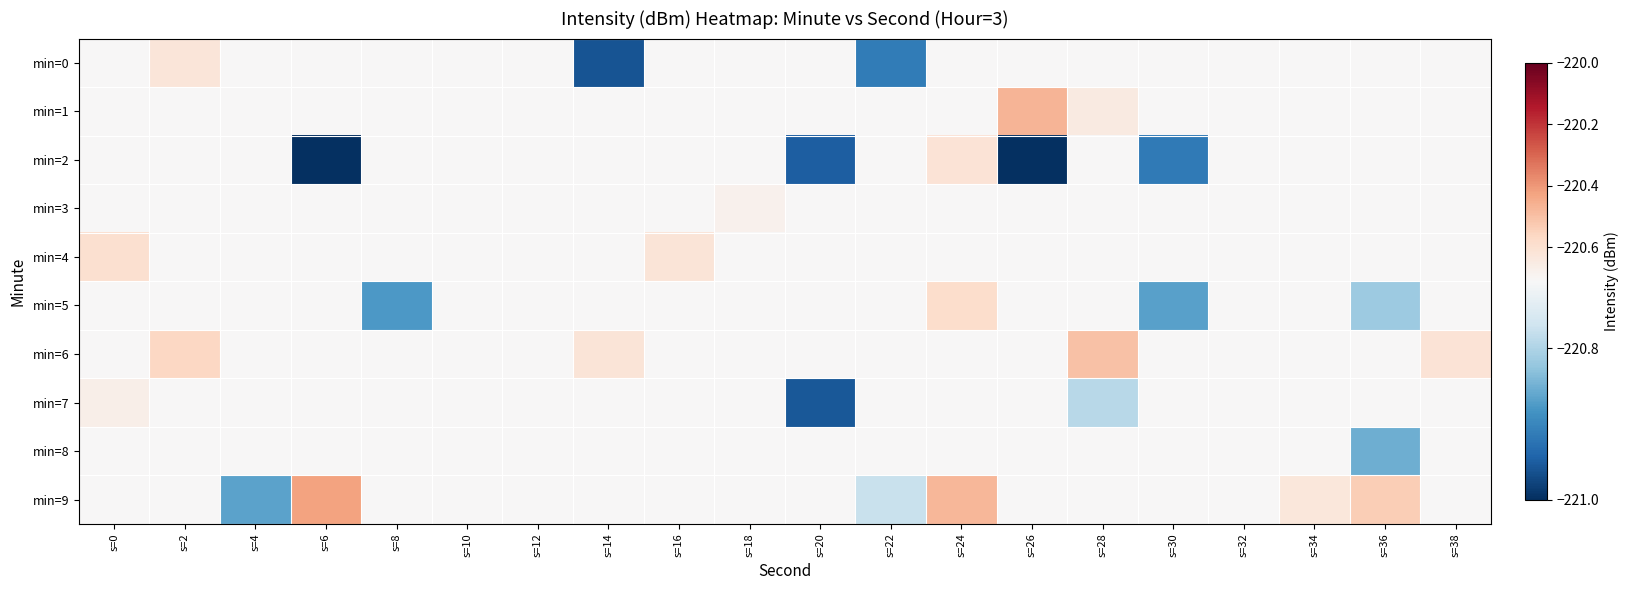

At s=4, list the series in order from smallest to largest.

min=9, min=0, min=1, min=2, min=3, min=4, min=5, min=6, min=7, min=8